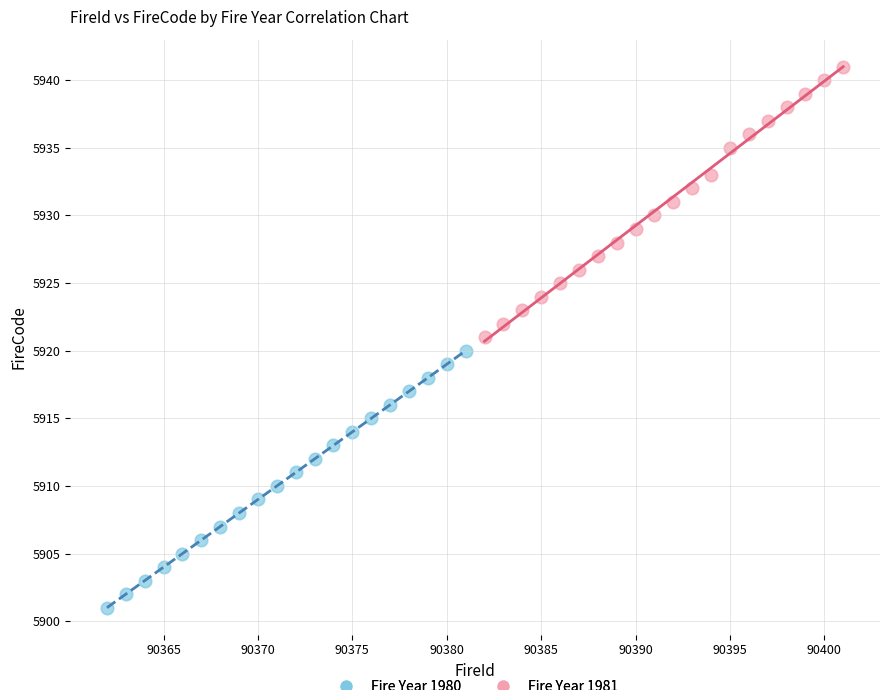

What are all the series names shown in the legend?

Fire Year 1980, Fire Year 1981